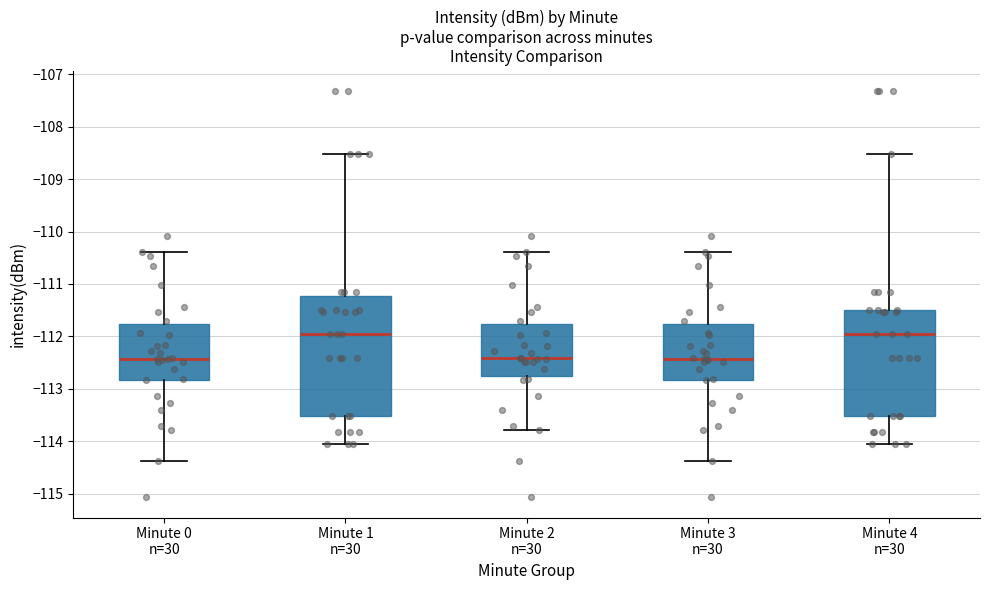

Reading left to right, read every box against the y-axis: the position of its median line, the range the box covers, and the ends of its whiskers. The values are not printed on the chart, so give them approximately, as read against the axis.

Minute 0 n=30: median -112.4, box -112.8 to -111.8, whiskers -114.4 to -110.4
Minute 1 n=30: median -112.0, box -113.5 to -111.2, whiskers -114.1 to -108.5
Minute 2 n=30: median -112.4, box -112.8 to -111.8, whiskers -113.8 to -110.4
Minute 3 n=30: median -112.4, box -112.8 to -111.8, whiskers -114.4 to -110.4
Minute 4 n=30: median -112.0, box -113.5 to -111.5, whiskers -114.1 to -108.5